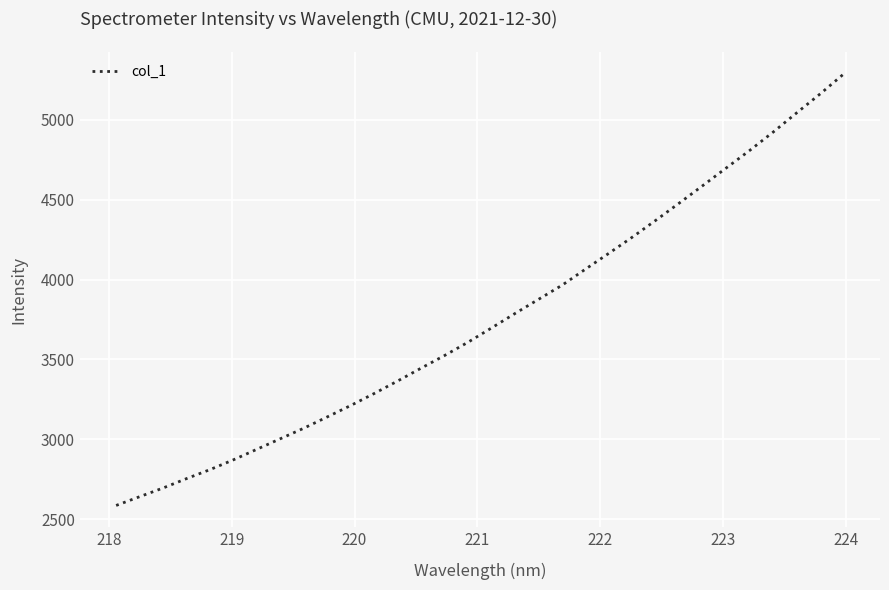

How many lines are shown in the chart?

1